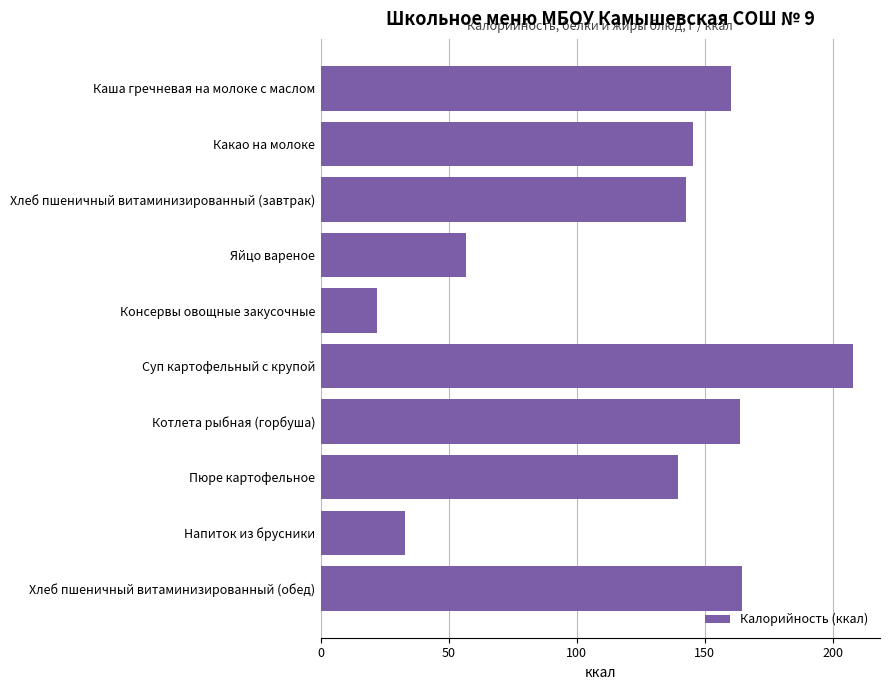

What is the change in value from Какао на молоке to Консервы овощные закусочные?

-123.1